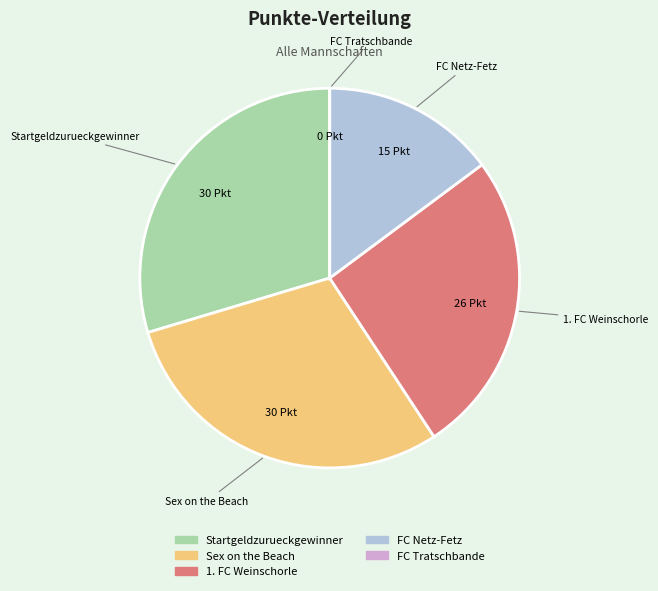

Is the sum of Sex on the Beach and Startgeldzurueckgewinner greater than half?

Yes